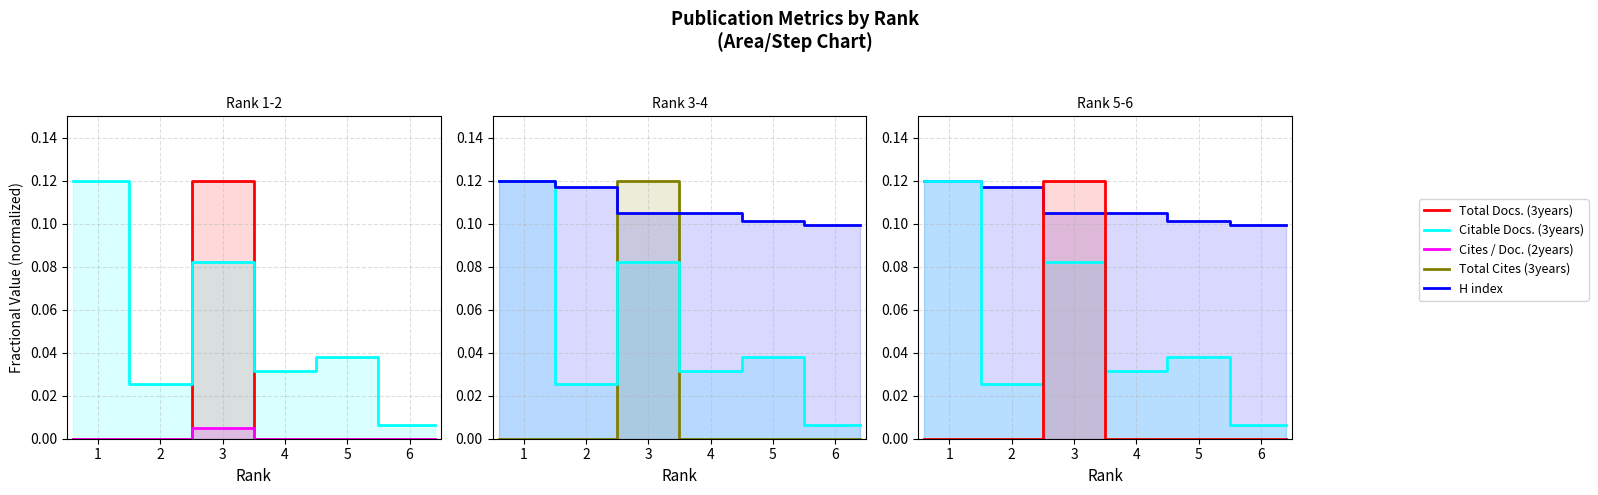

True or false: Total Cites (3years) and Cites / Doc. (2years) intersect in this chart.

False